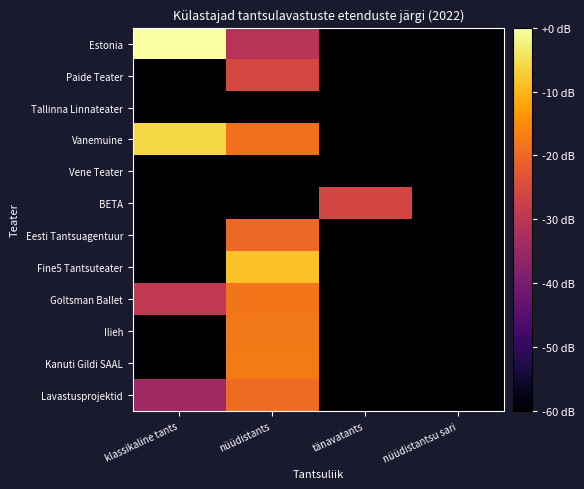

What is the spread (max minus min) of values at tänavatants?

2.6